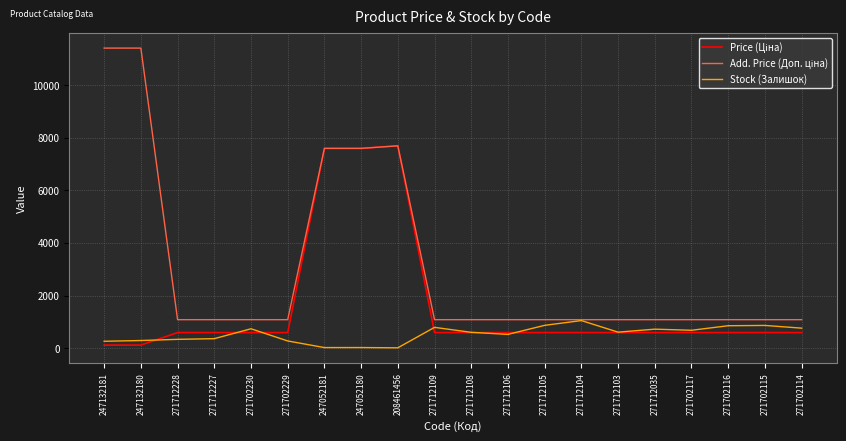

At how many categories does at least one series exceed 9596?

2